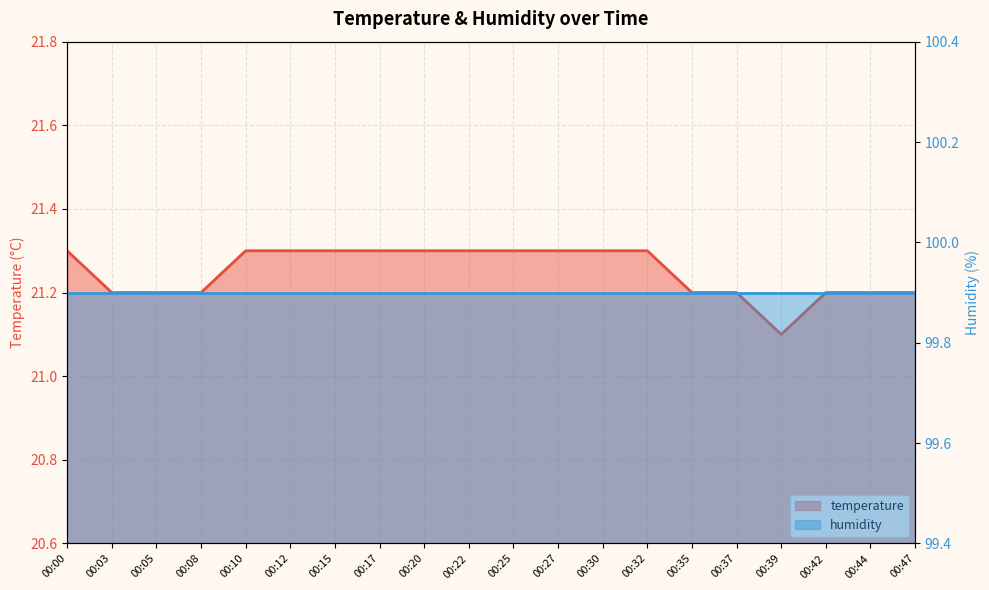

What is the value of the humidity point at the 15th from the left?

99.9